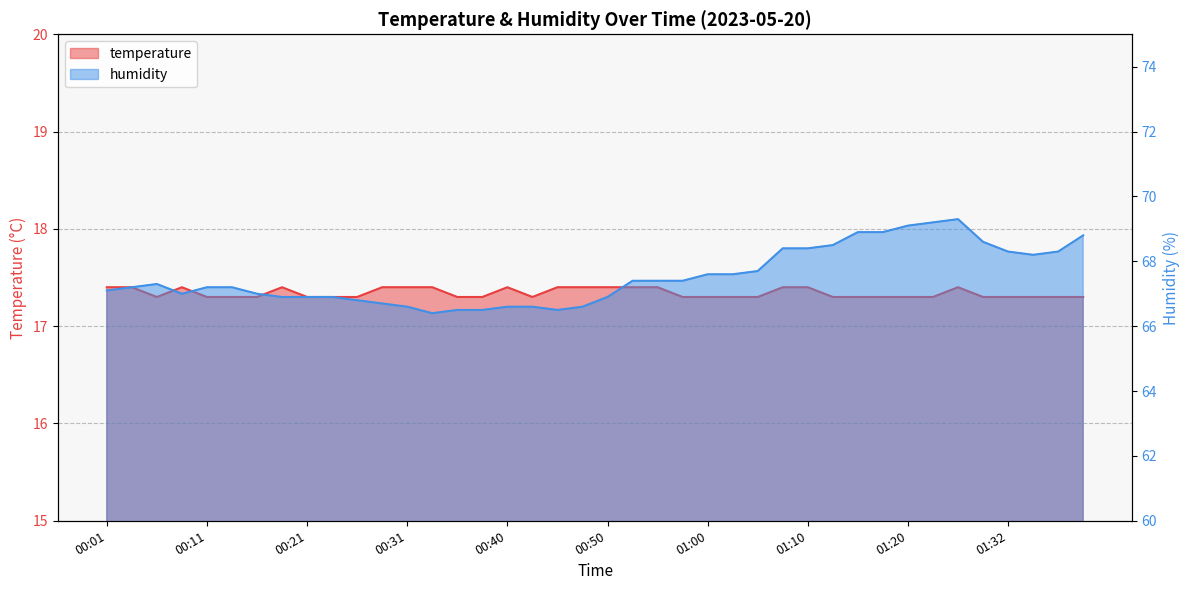

Reading left to right, list all the values displayed in this chart.

temperature: 00:01=17.4	00:04=17.4	00:06=17.3	00:09=17.4	00:11=17.3	00:14=17.3	00:16=17.3	00:18=17.4	00:21=17.3	00:23=17.3	00:26=17.3	00:28=17.4	00:31=17.4	00:33=17.4	00:36=17.3	00:38=17.3	00:40=17.4	00:43=17.3	00:45=17.4	00:48=17.4	00:50=17.4	00:53=17.4	00:55=17.4	00:57=17.3	01:00=17.3	01:02=17.3	01:05=17.3	01:07=17.4	01:10=17.4	01:12=17.3	01:15=17.3	01:17=17.3	01:20=17.3	01:25=17.3	01:27=17.4	01:30=17.3	01:32=17.3	01:35=17.3	01:37=17.3	01:39=17.3
humidity: 00:01=67.1	00:04=67.2	00:06=67.3	00:09=67.0	00:11=67.2	00:14=67.2	00:16=67.0	00:18=66.9	00:21=66.9	00:23=66.9	00:26=66.8	00:28=66.7	00:31=66.6	00:33=66.4	00:36=66.5	00:38=66.5	00:40=66.6	00:43=66.6	00:45=66.5	00:48=66.6	00:50=66.9	00:53=67.4	00:55=67.4	00:57=67.4	01:00=67.6	01:02=67.6	01:05=67.7	01:07=68.4	01:10=68.4	01:12=68.5	01:15=68.9	01:17=68.9	01:20=69.1	01:25=69.2	01:27=69.3	01:30=68.6	01:32=68.3	01:35=68.2	01:37=68.3	01:39=68.8